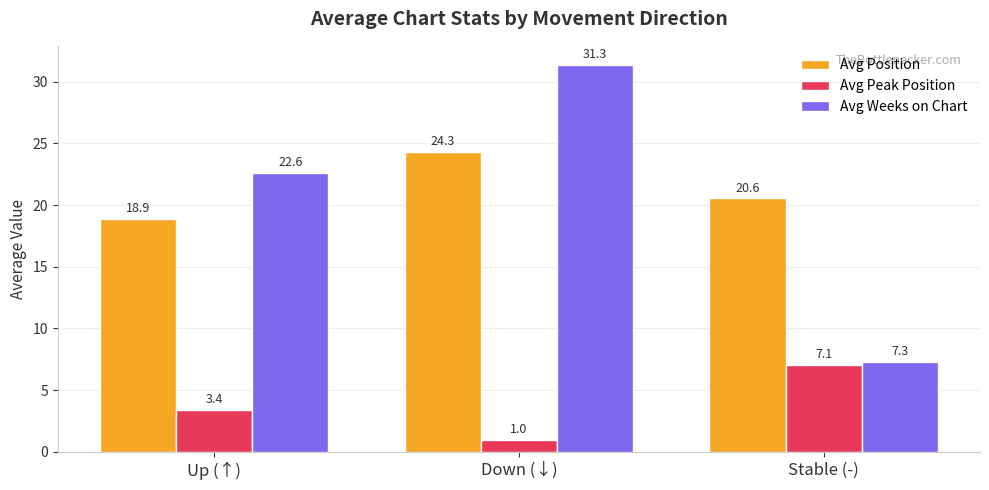

Rank the series by their maximum value, from lowest to highest.

Avg Peak Position, Avg Position, Avg Weeks on Chart